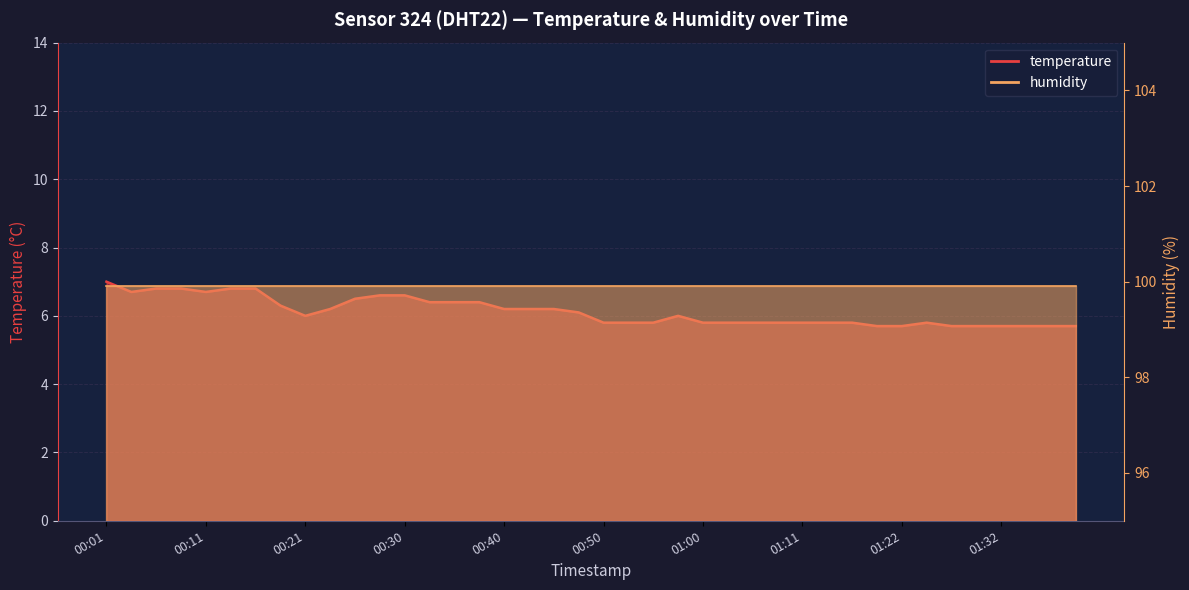

Rank the categories by value from lowest to highest.

01:19, 01:22, 01:27, 01:29, 01:32, 01:34, 01:37, 01:39, 00:50, 00:53, 00:55, 01:00, 01:03, 01:06, 01:09, 01:11, 01:14, 01:16, 01:24, 00:21, 00:58, 00:48, 00:23, 00:40, 00:43, 00:45, 00:18, 00:33, 00:35, 00:38, 00:25, 00:28, 00:30, 00:03, 00:11, 00:06, 00:08, 00:13, 00:16, 00:01